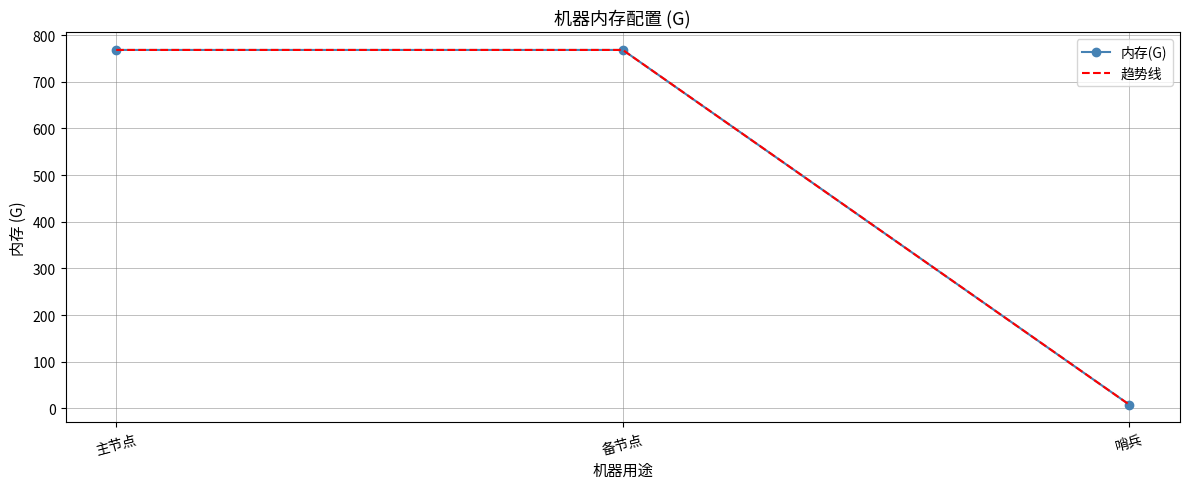

What are all the series names shown in the legend?

内存(G), 趋势线